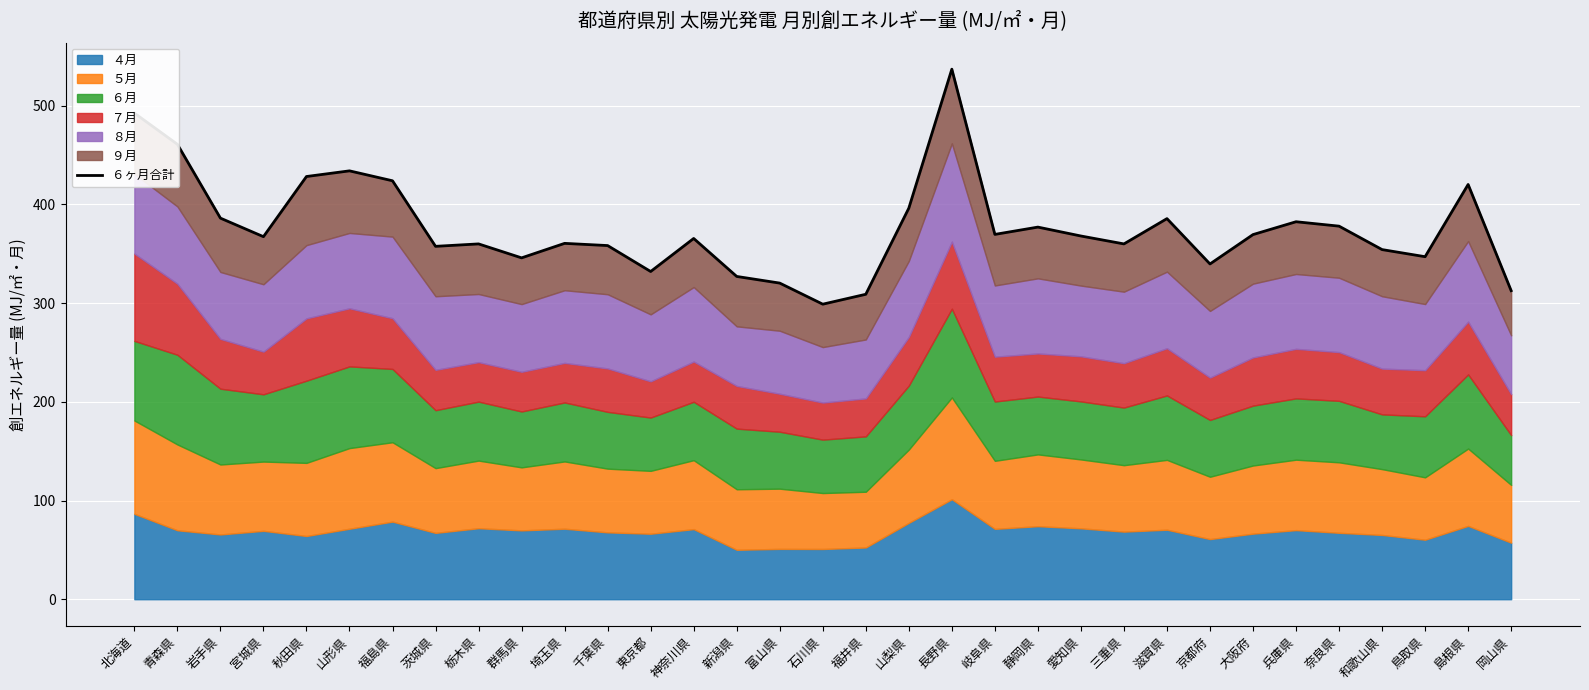

What is the sum of all values?

12424.0